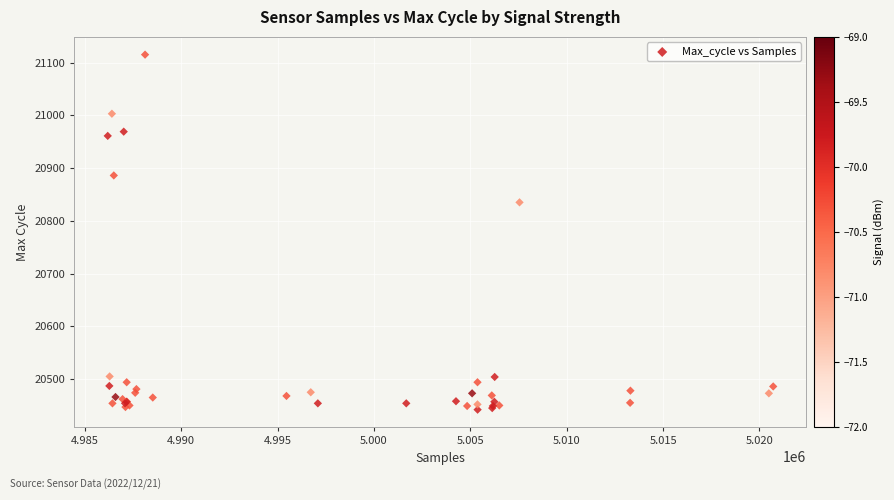

What Y value in the scatter plot is closest to 20778?

20835